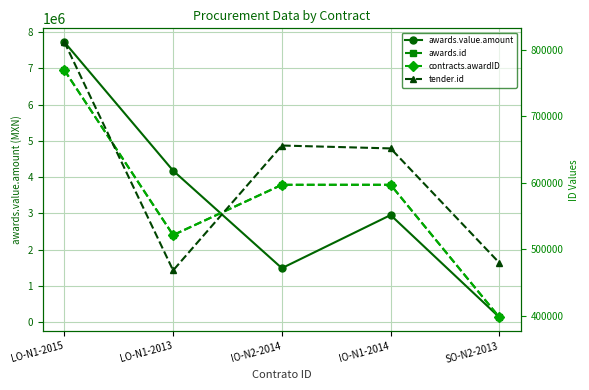

Reading left to right, transcribe all the data shown in this chart.

awards.value.amount: LO-N1-2015=7726868.0	LO-N1-2013=4176724.1	IO-N2-2014=1485656.3	IO-N1-2014=2952171.8	SO-N2-2013=129310.4
awards.id: LO-N1-2015=769134.0	LO-N1-2013=521192.0	IO-N2-2014=596810.0	IO-N1-2014=596804.0	SO-N2-2013=397571.0
contracts.awardID: LO-N1-2015=769134.0	LO-N1-2013=521192.0	IO-N2-2014=596810.0	IO-N1-2014=596804.0	SO-N2-2013=397571.0
tender.id: LO-N1-2015=811376.0	LO-N1-2013=468097.0	IO-N2-2014=655845.0	IO-N1-2014=651516.0	SO-N2-2013=479442.0